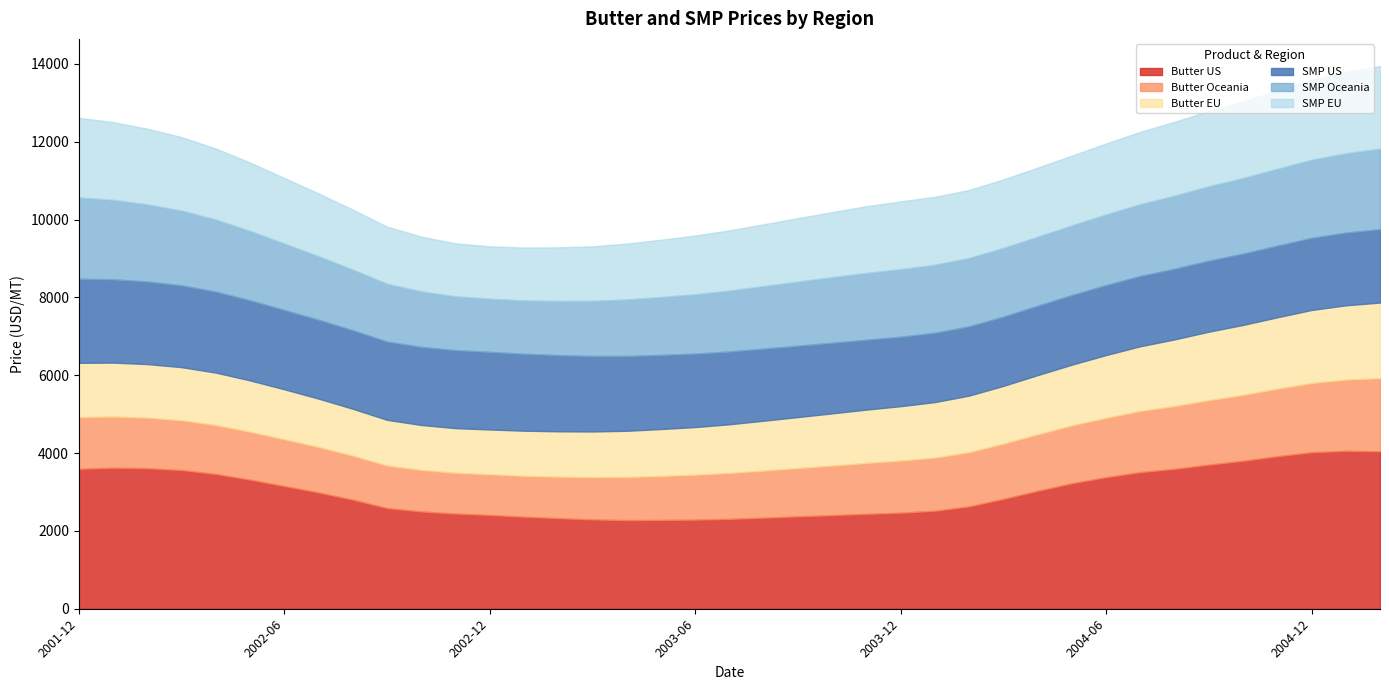

What is the average value of the SMP_EU series?

1714.3